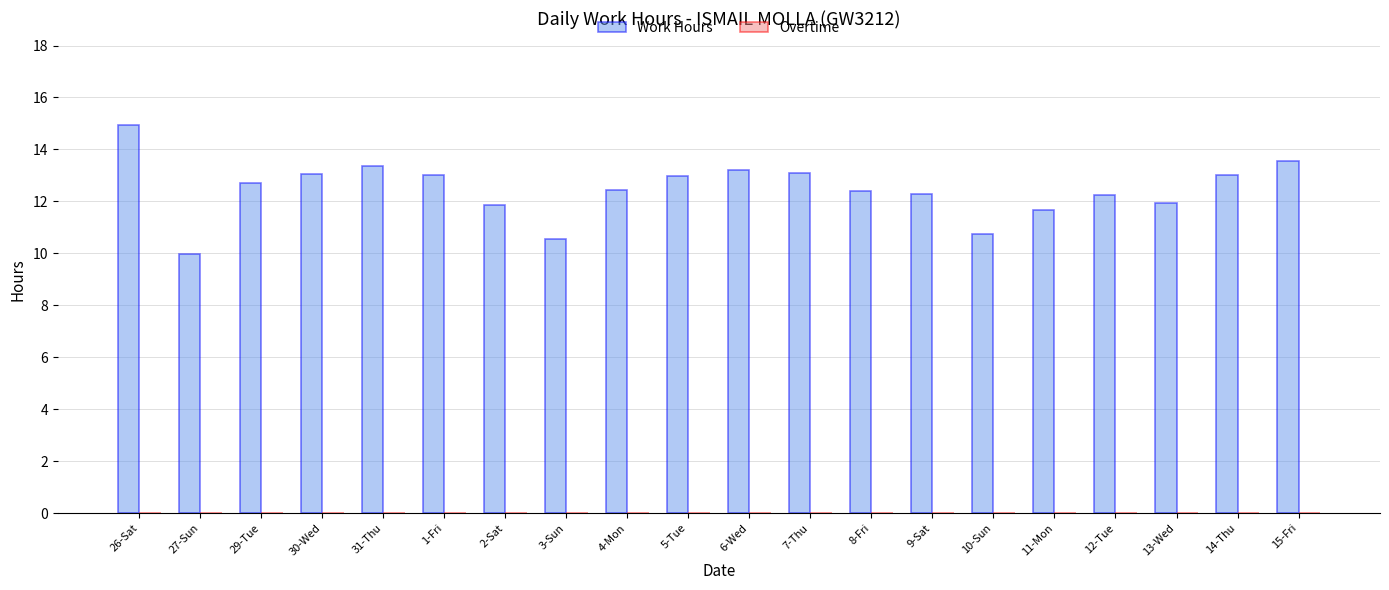

Does the chart contain any negative values?

No